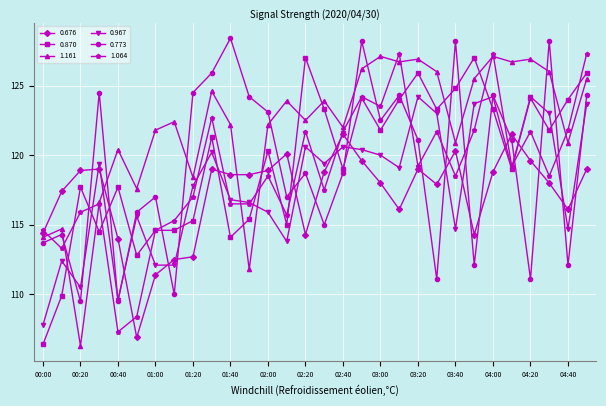

What is the difference between the maximum and minimum values in the 0.870 series?

20.6